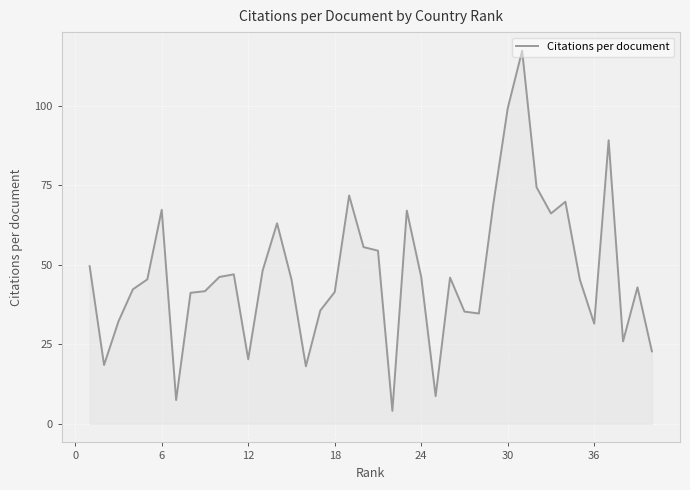

What is the maximum value shown in the chart?

117.2